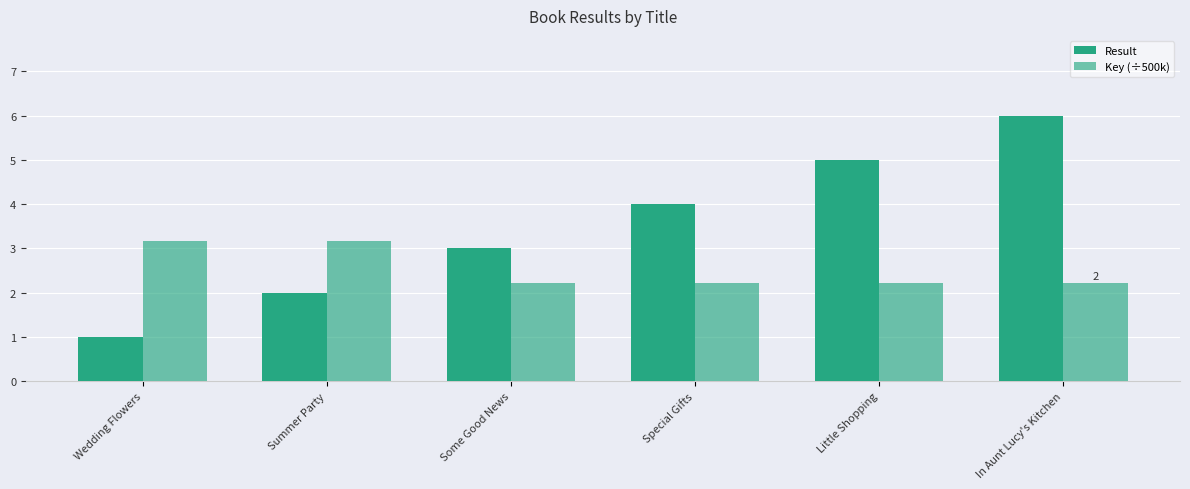

At which label does Key (÷500k) reach its peak?

Wedding Flowers